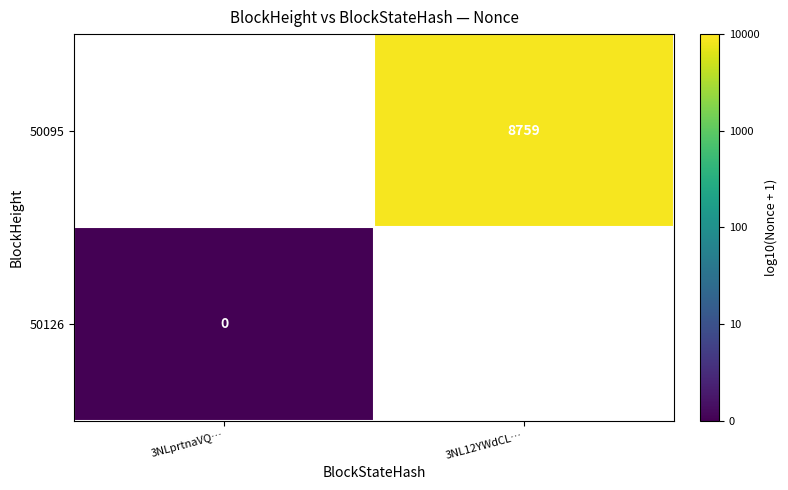

Is it true that 50095 equals 4295 at 3NL12YWdCL…?

False